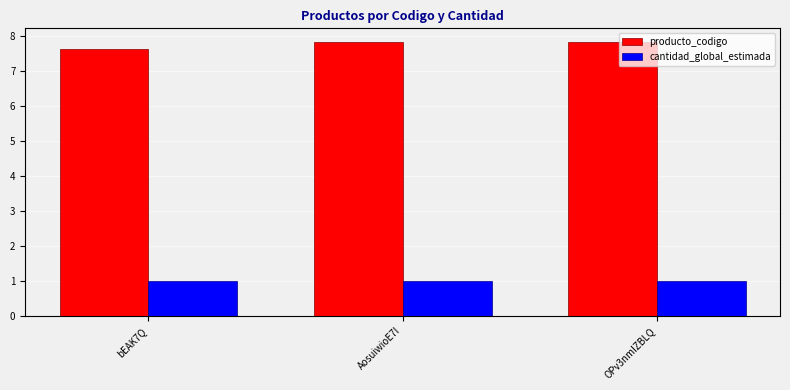

Which series has the largest range (max minus min)?

producto_codigo